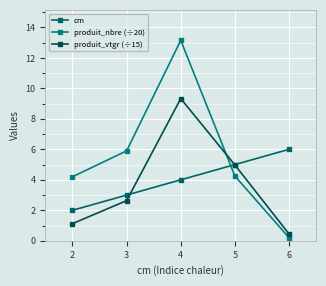

Read the produit_nbre (÷20) value at 4.

13.2